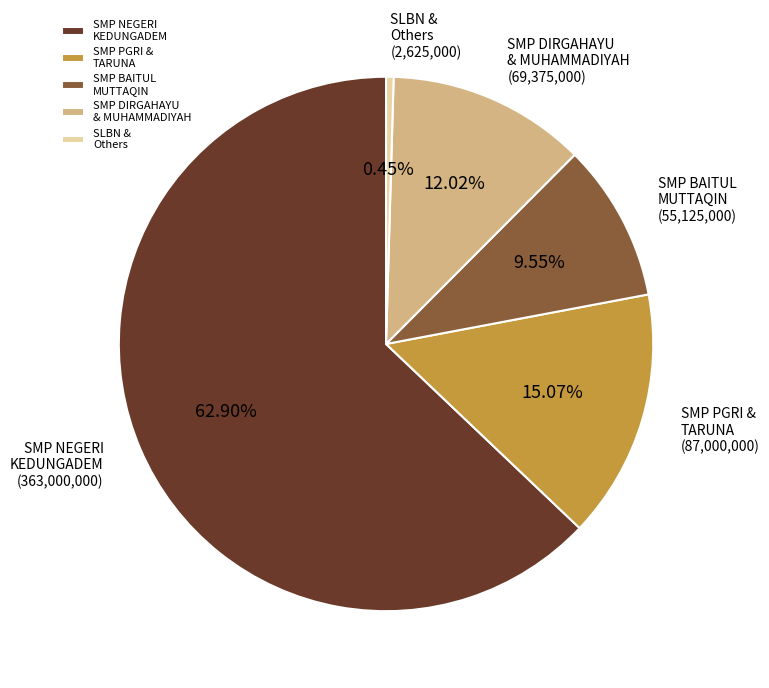

Which category has the smallest portion of the pie?

SLBN & Others